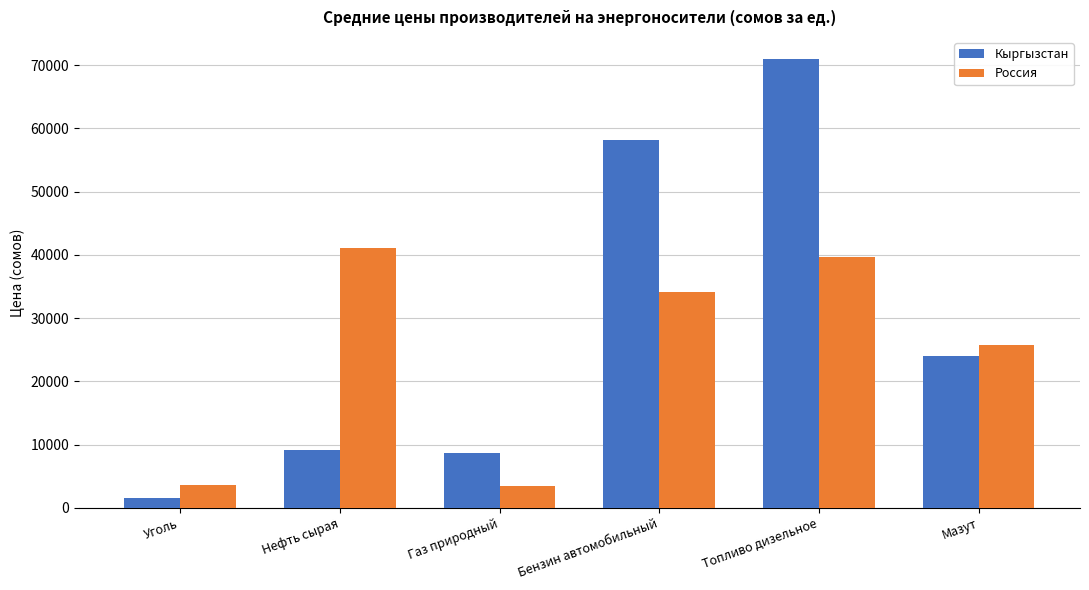

Is the value of Россия at Уголь greater than the value of Кыргызстан at Уголь?

Yes